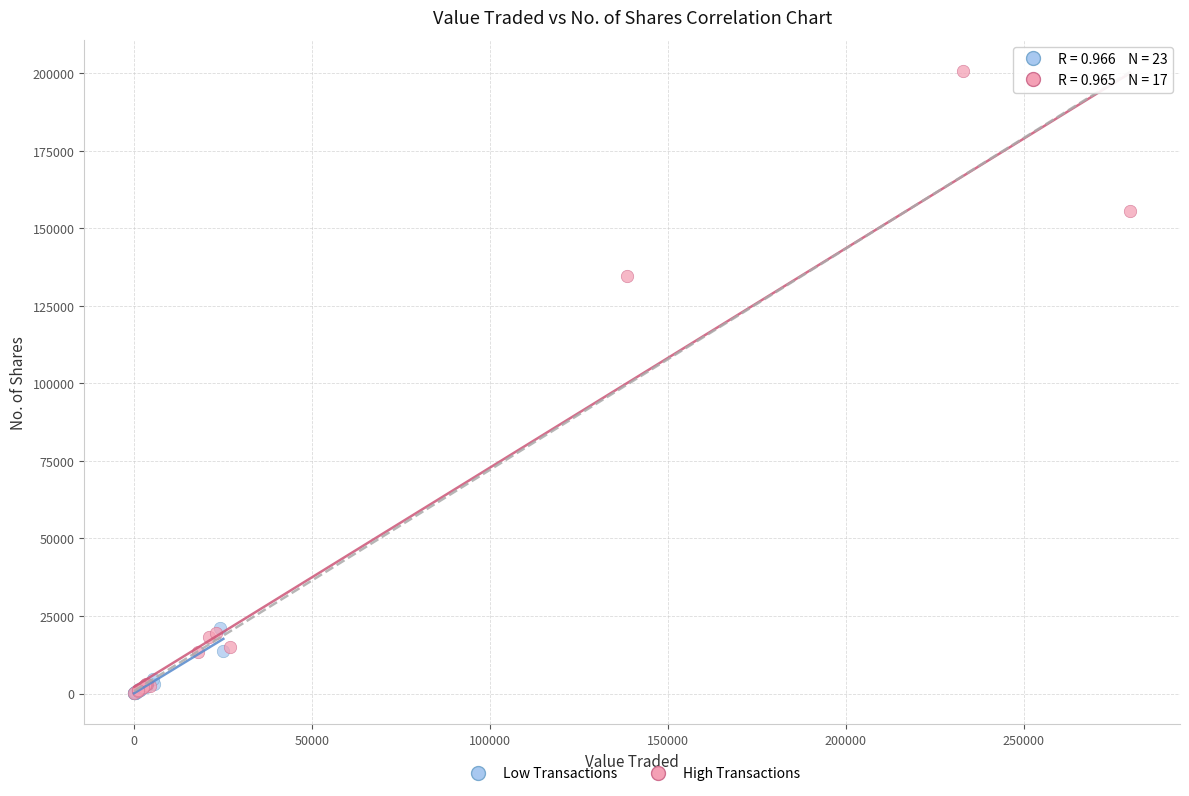

Which series reaches the maximum Y coordinate?

High Transactions